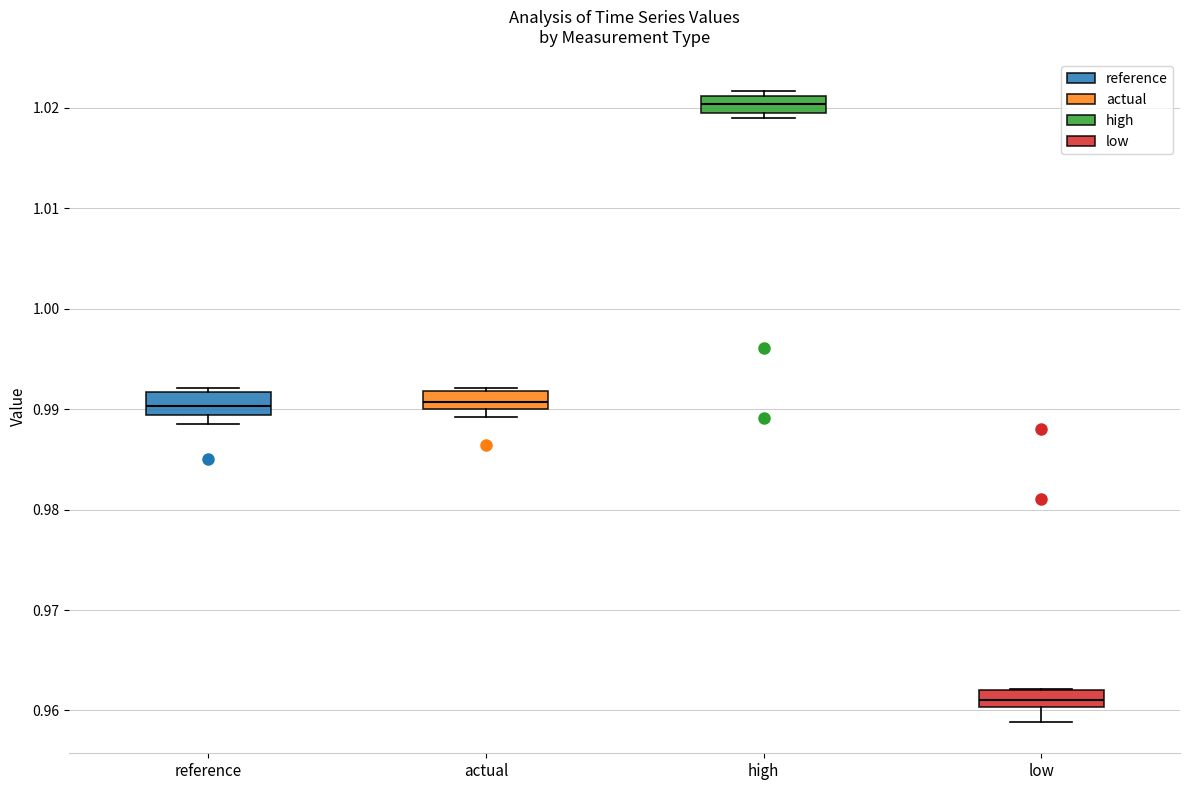

Where does the median line of the box for actual sit on the y-axis? The values are not printed on the chart, so give them approximately, as read against the axis.

0.991